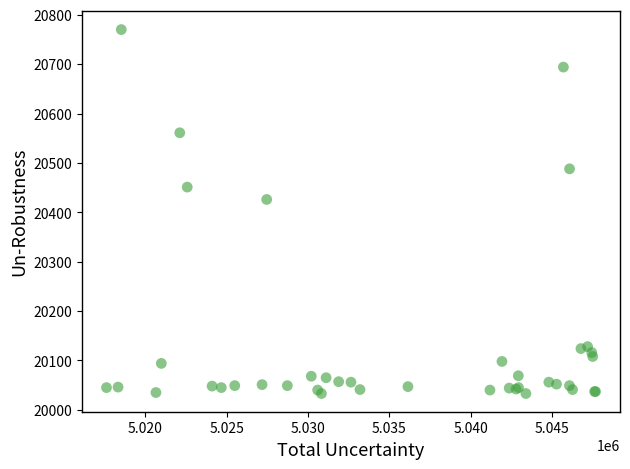

What Y value in the scatter plot is closest to 20401?

20426